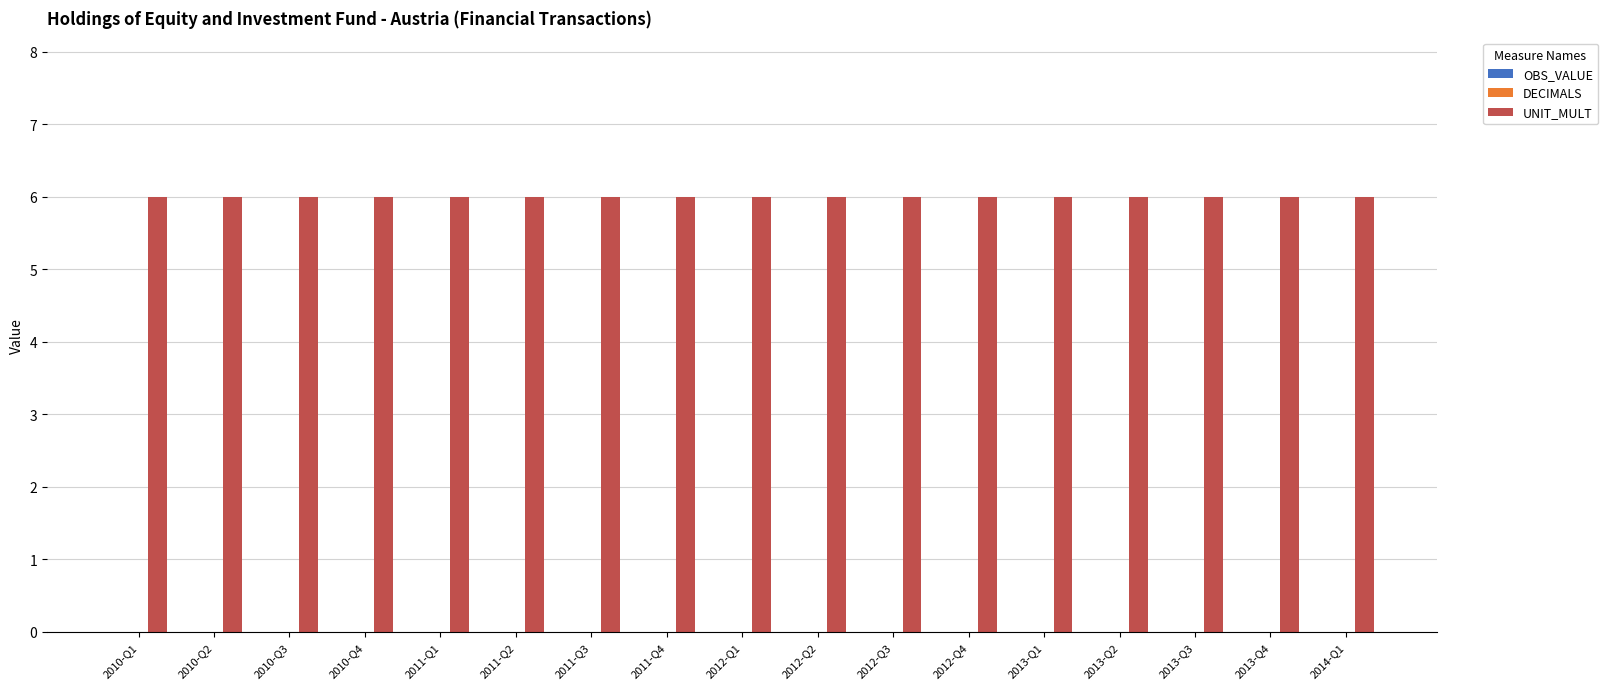

How many bars are there in each group?

3